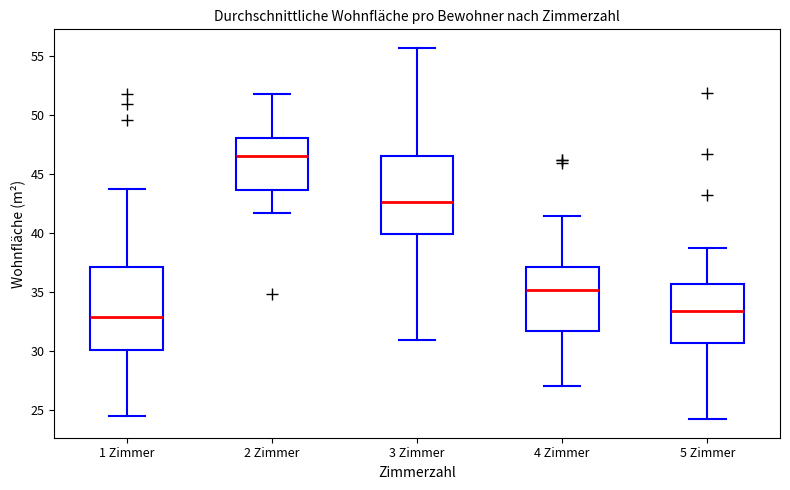

Reading left to right, transcribe this box plot: for each box, give where its median line is, the range the box spans, and where its two whiskers end, as read against the y-axis. The values are not printed on the chart, so give them approximately, as read against the axis.

1 Zimmer: median 33.0, box 30.0 to 37.0, whiskers 24.5 to 43.5
2 Zimmer: median 46.5, box 43.5 to 48.0, whiskers 41.5 to 52.0
3 Zimmer: median 42.5, box 40.0 to 46.5, whiskers 31.0 to 55.5
4 Zimmer: median 35.0, box 31.5 to 37.0, whiskers 27.0 to 41.5
5 Zimmer: median 33.5, box 30.5 to 35.5, whiskers 24.0 to 38.5